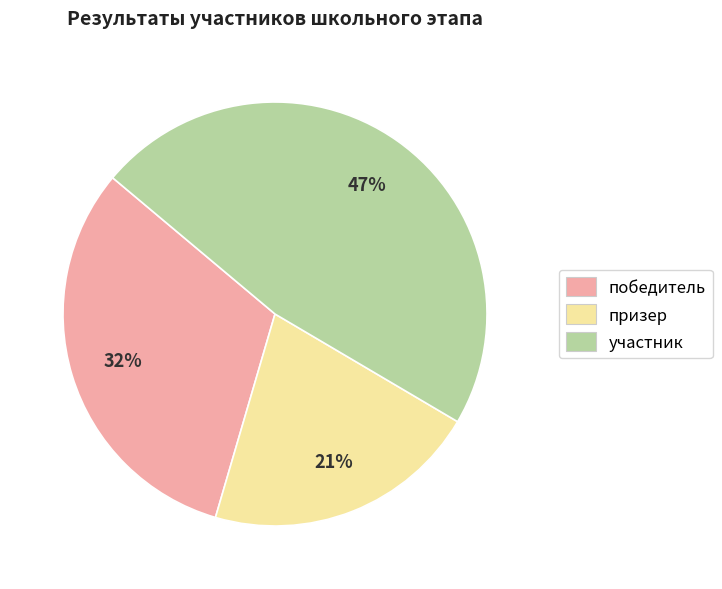

Approximately how many times larger is the value at участник compared to призер?

2.2